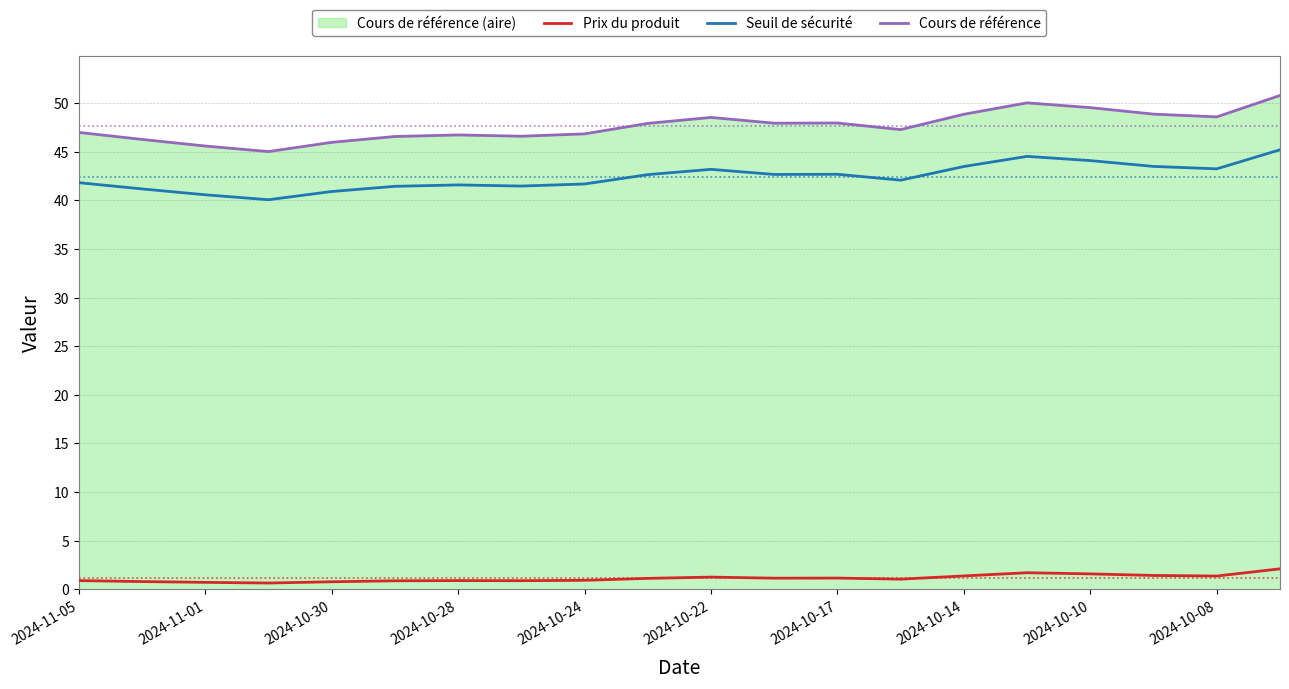

What is the maximum value for Cours de référence?

50.8